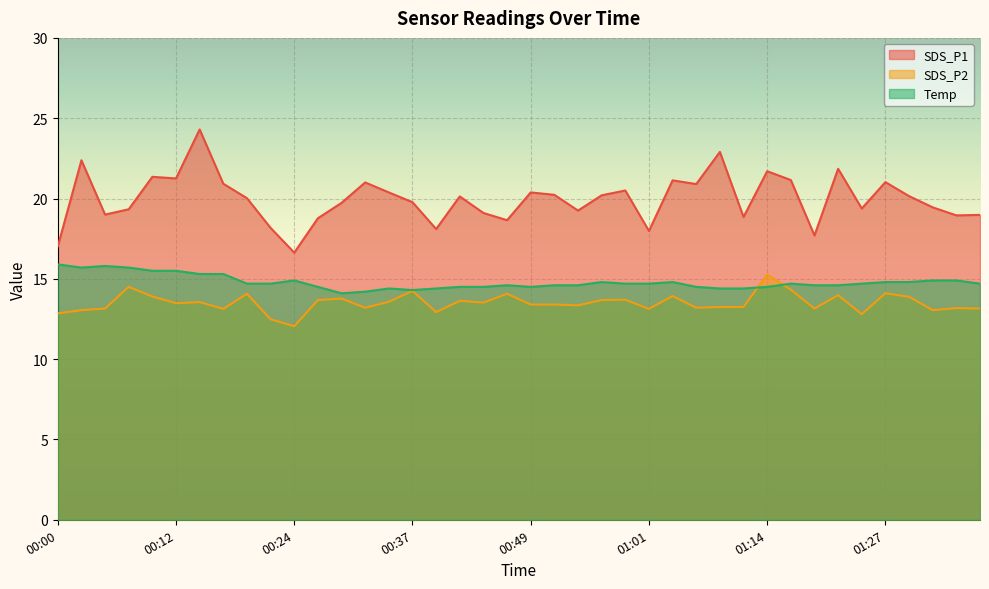

At which category does SDS_P1 reach its first local valley?

00:05